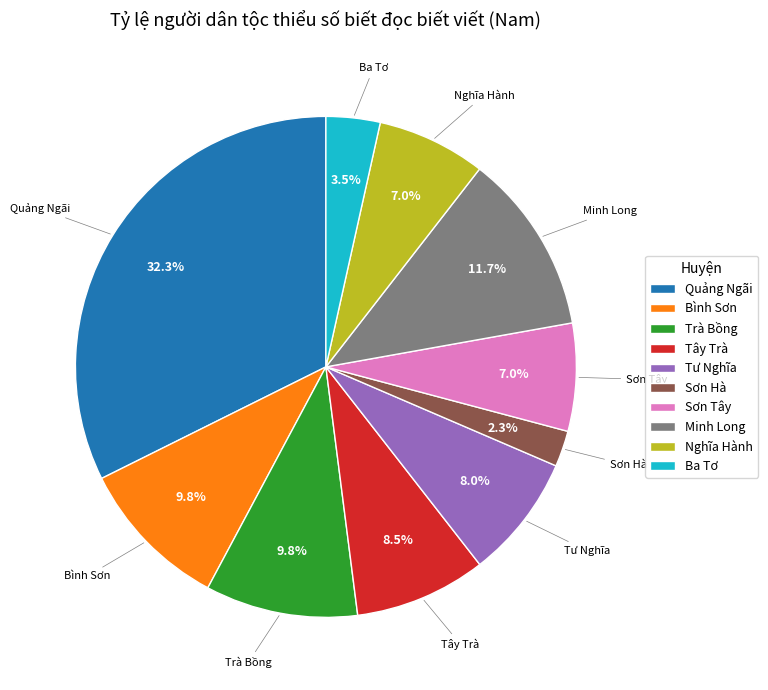

Is Sơn Tây the majority of the pie?

No